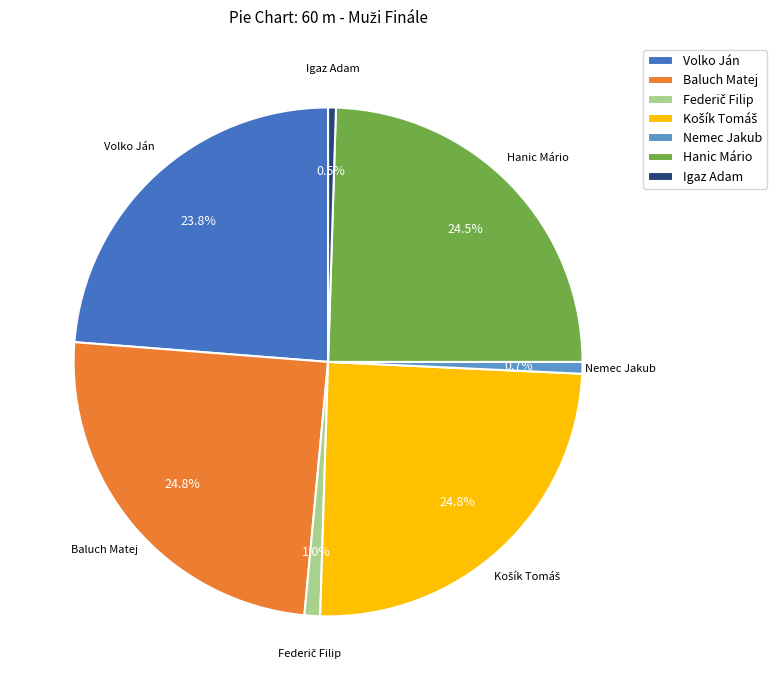

To the nearest percent, what percentage of the pie is Nemec Jakub?

1%